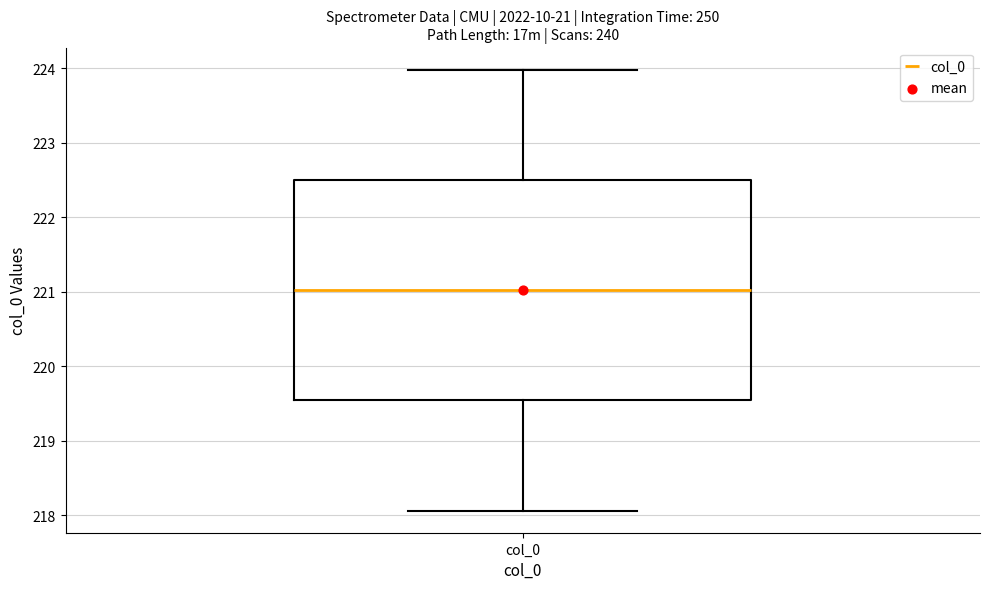

Transcribe this box plot: give where the median line is, the range the box spans, and where the two whiskers end, as read against the y-axis. The values are not printed on the chart, so give them approximately, as read against the axis.

median 221.0, box 219.5 to 222.5, whiskers 218.1 to 224.0